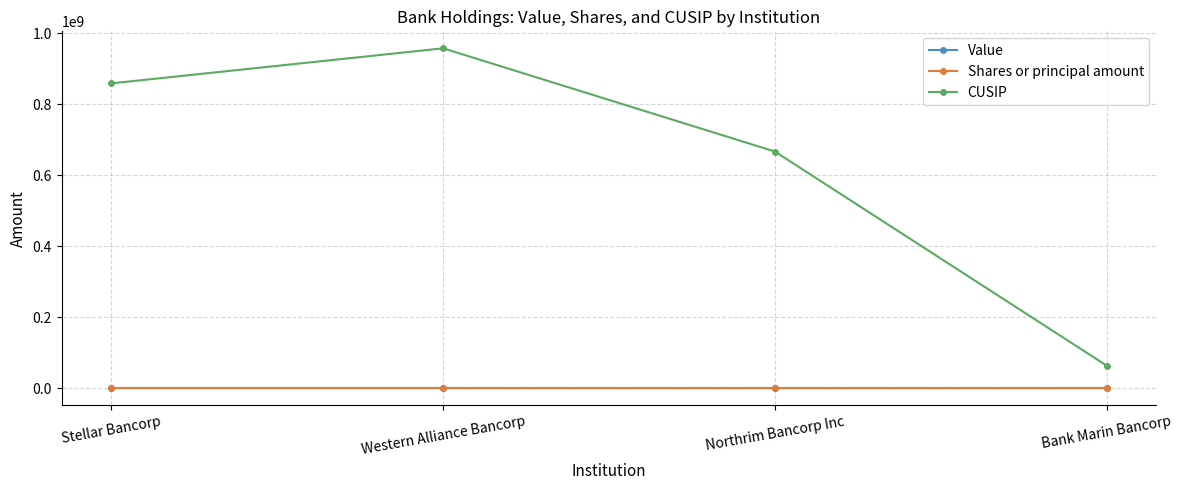

Where is CUSIP nearest to the value 510531605?

Northrim Bancorp Inc